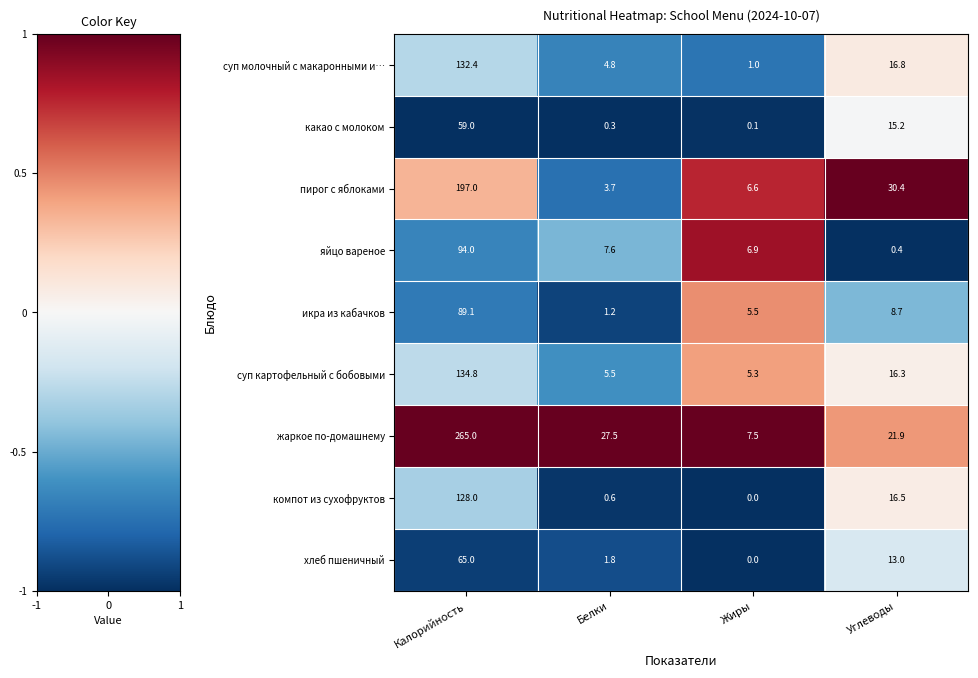

What is the spread (max minus min) of values at Калорийность?

206.0